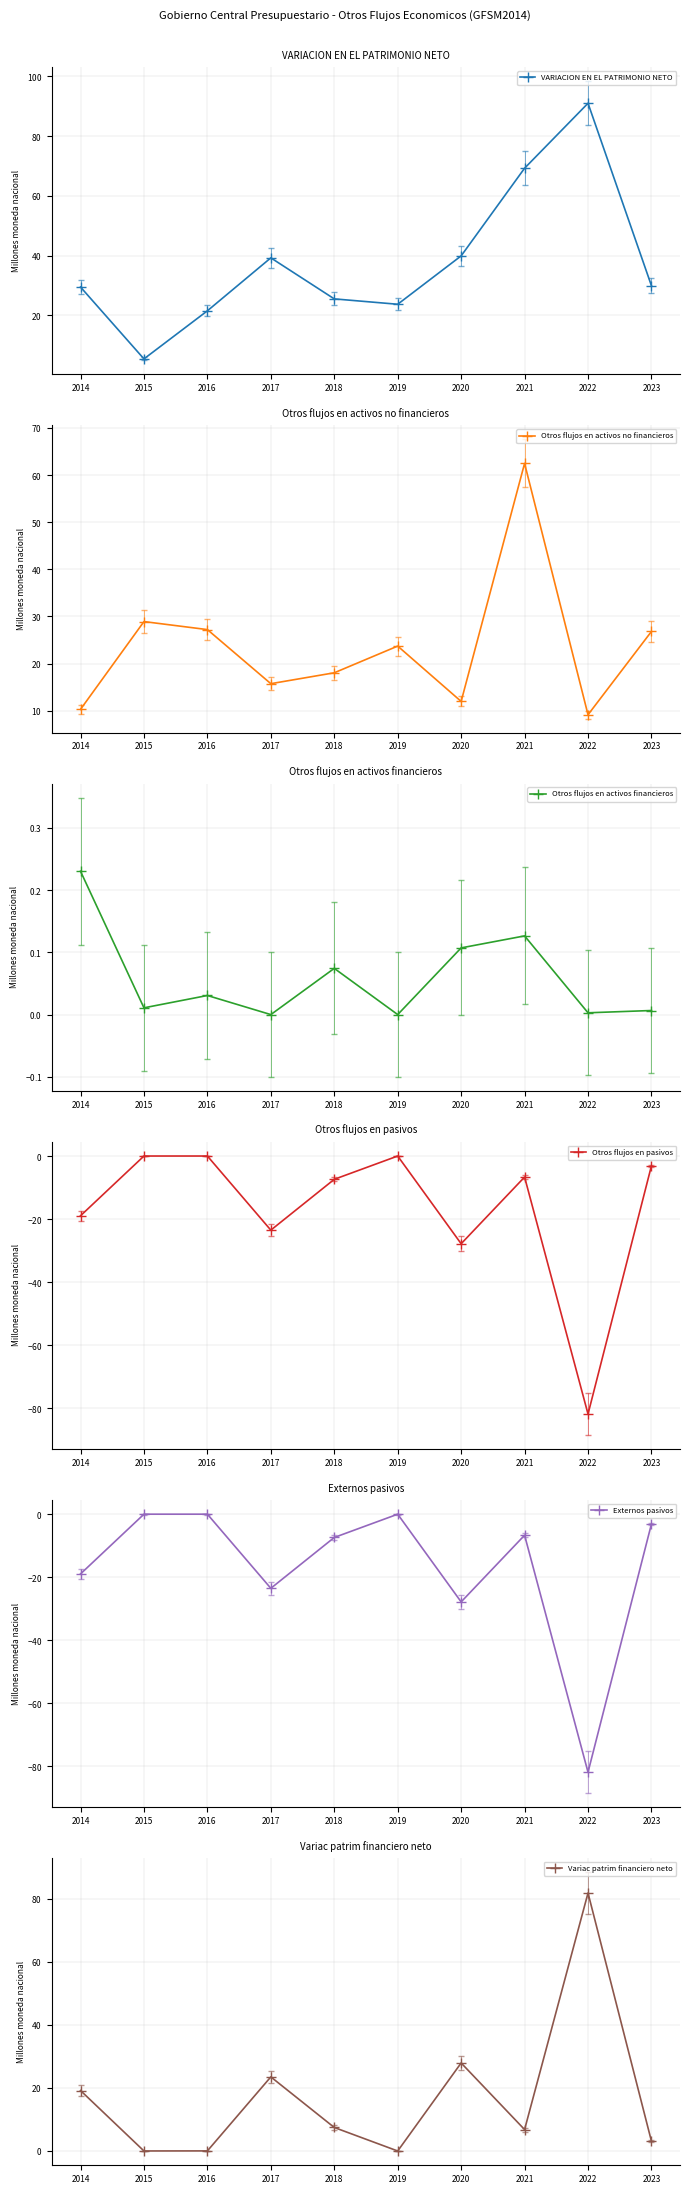

True or false: Externos pasivos has more than 1 interior local peaks.

True